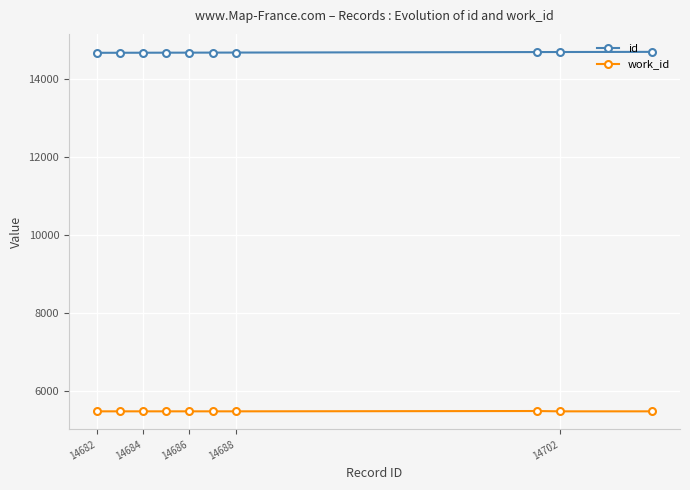

At how many categories does at least one series exceed 6873?

10